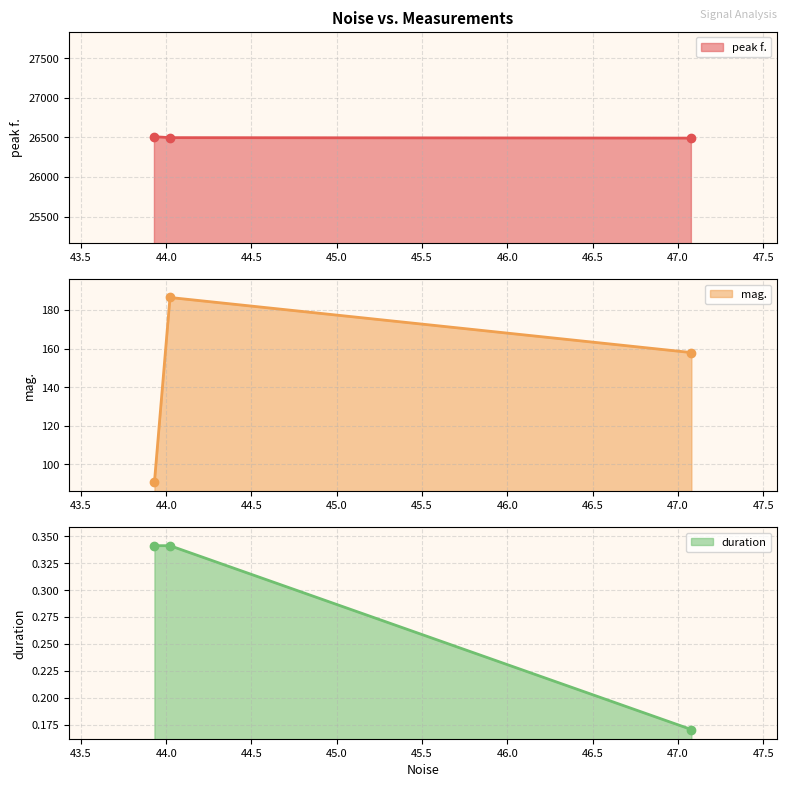

Is it true that mag. equals 110.7 at 44.0221?

False